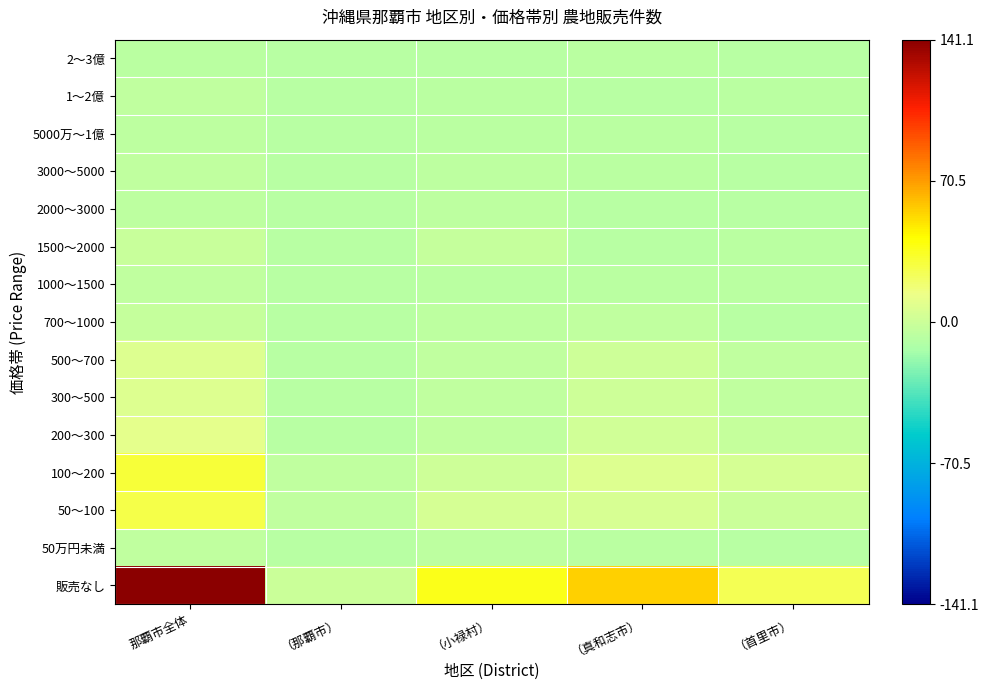

Which has a higher value, （那覇市） or （首里市）?

（首里市）